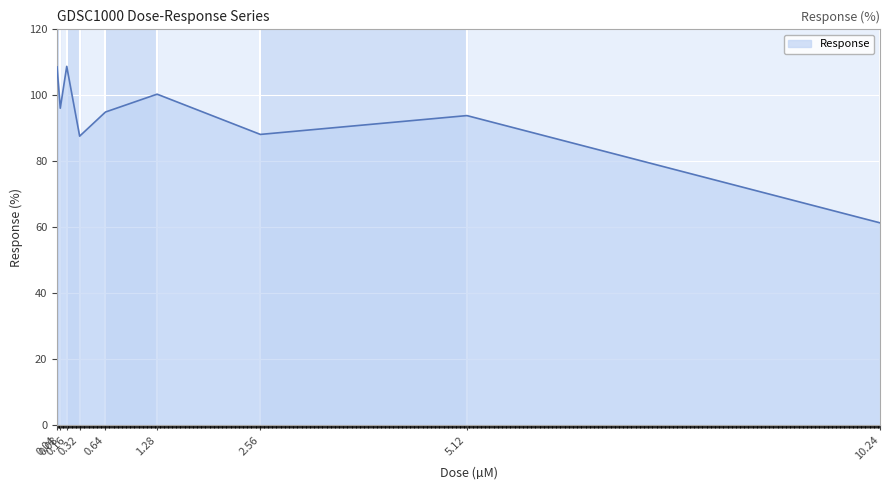

What is the smallest value displayed?

61.3